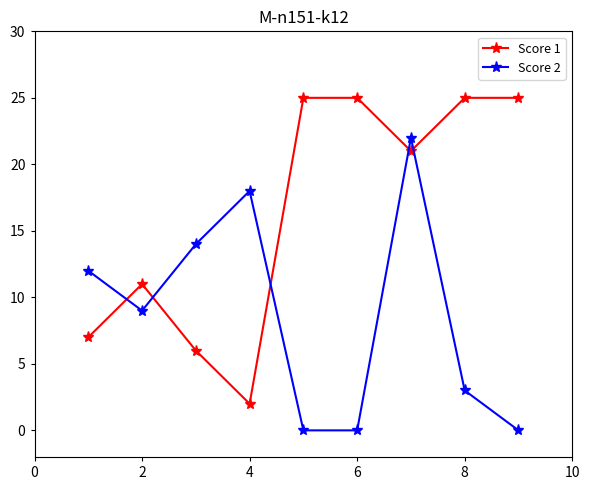

Which series has the largest total across all categories?

Score 1